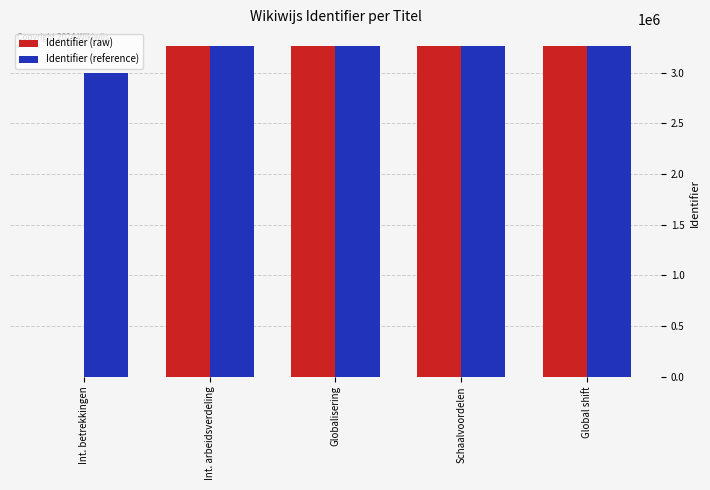

What is the maximum value for Identifier (reference)?

3263351